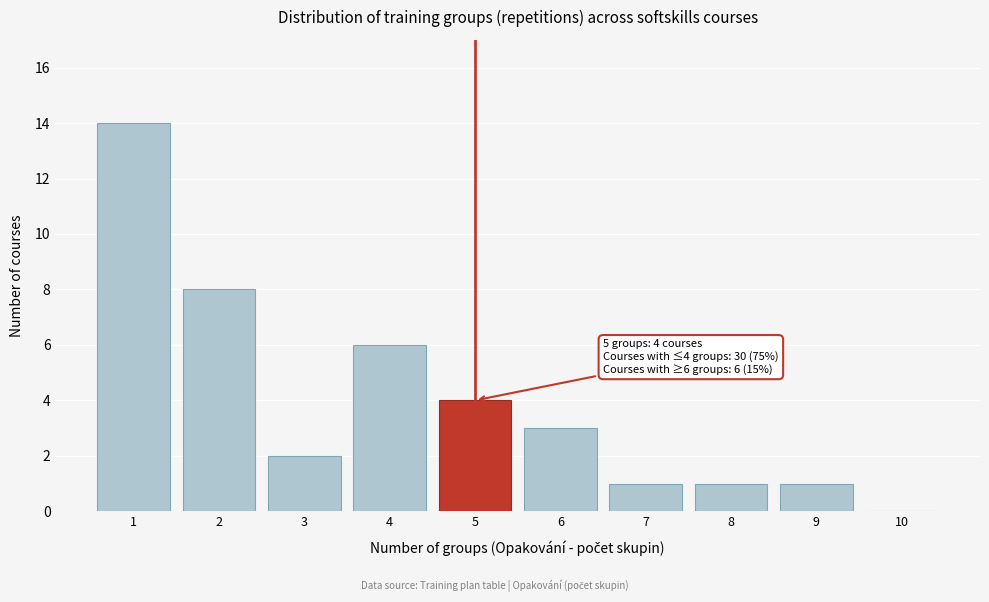

Reading right to left, extract all data points from this chart.

10=0	9=1	8=1	7=1	6=3	5=4	4=6	3=2	2=8	1=14